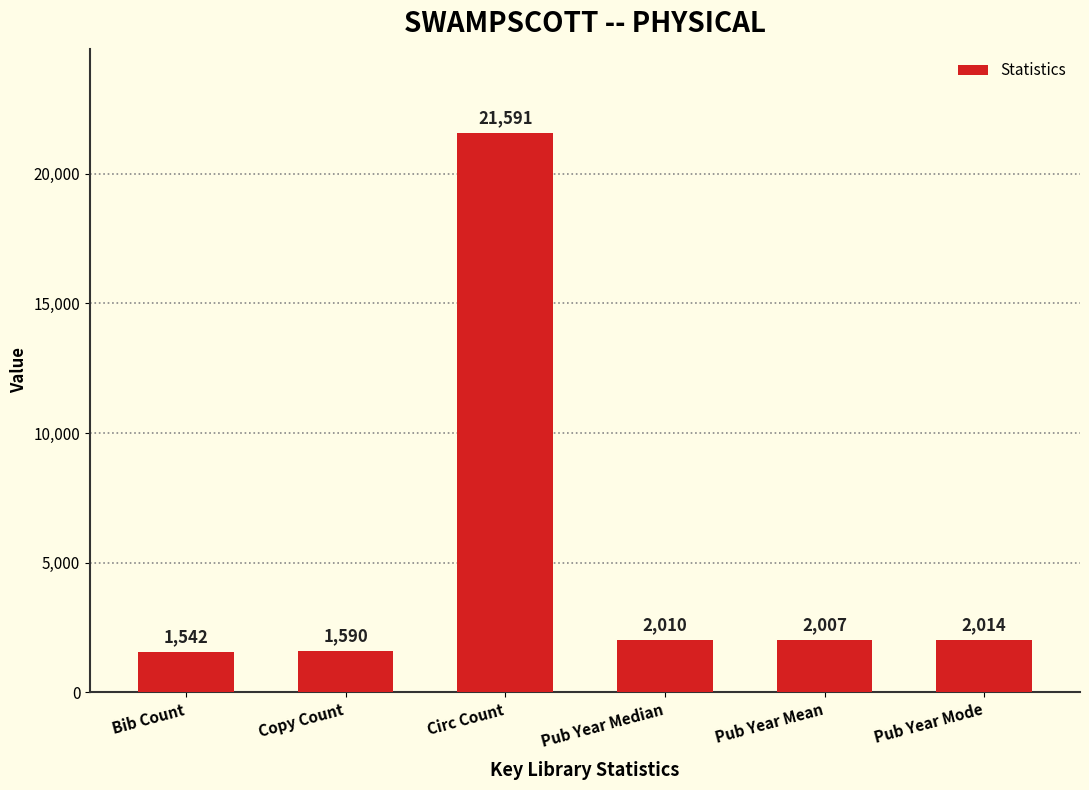

What is the difference between the maximum and minimum values?

20049